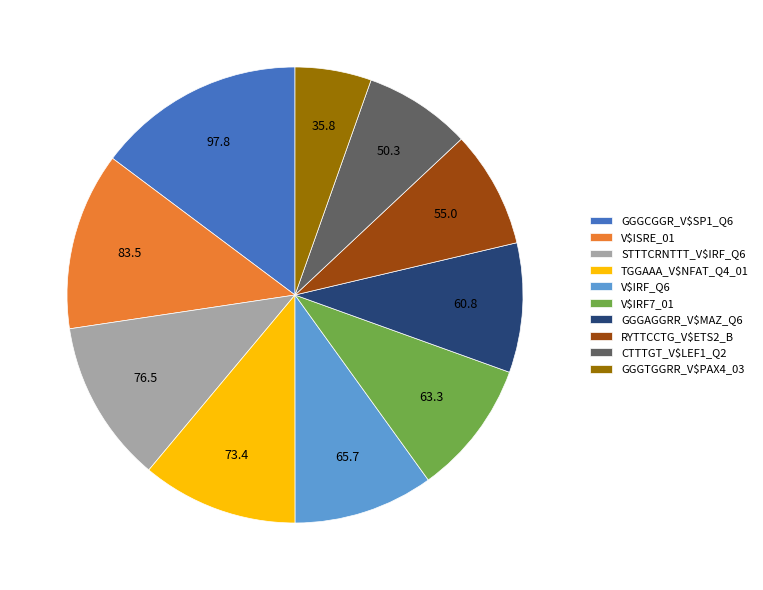

Does CTTTGT_V$LEF1_Q2 account for over 50% of the chart?

No